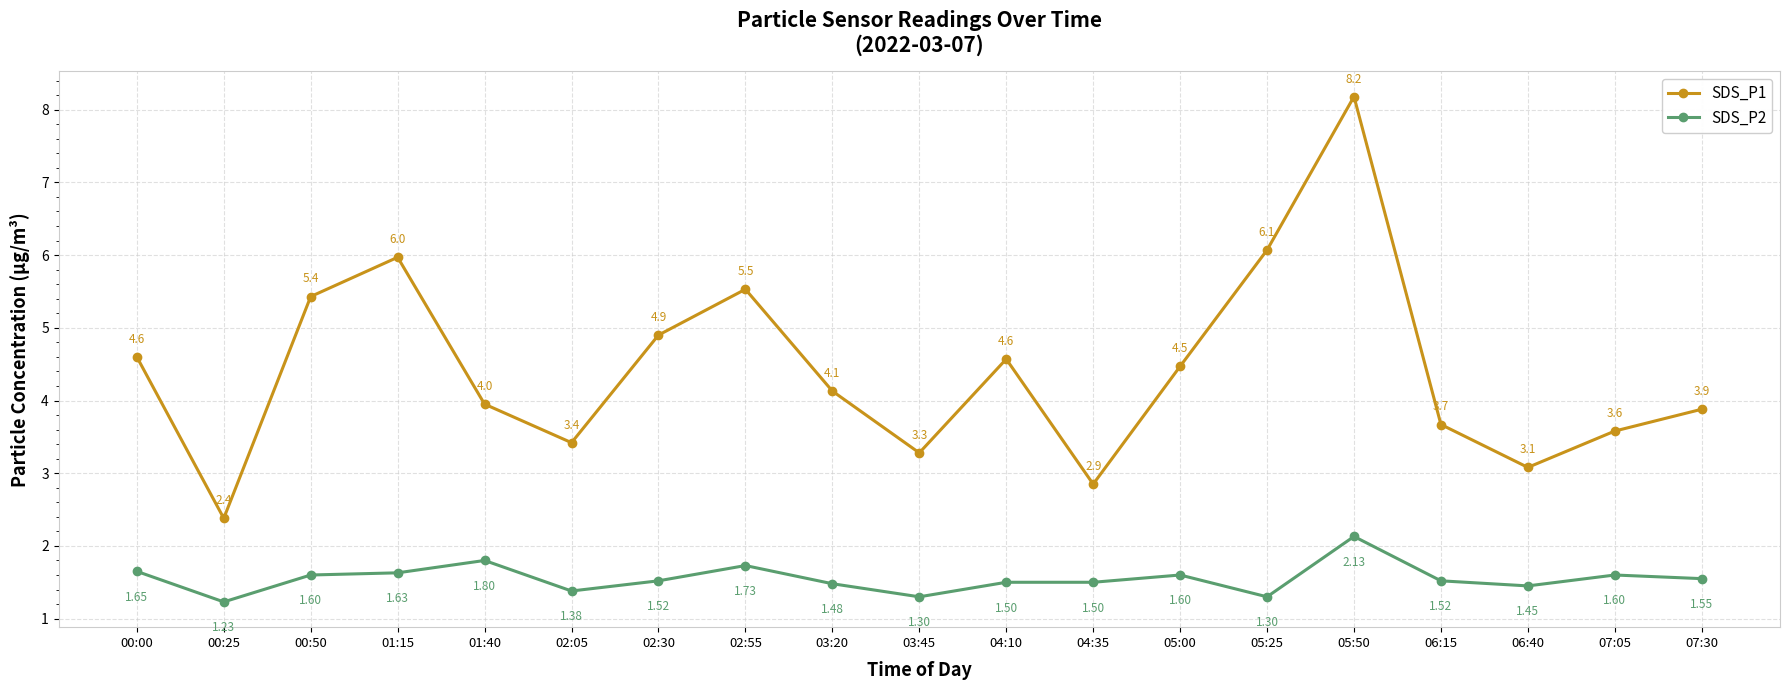

What is the difference between the second highest and minimum values in the SDS_P2 series?

0.6